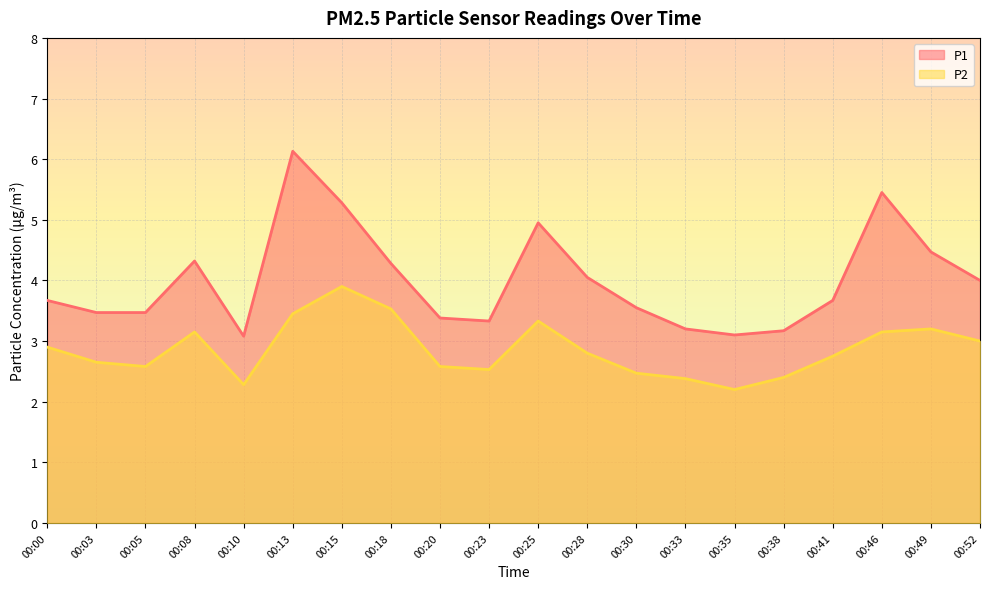

Reading left to right, list all the values displayed in this chart.

P1: 00:00=3.7	00:03=3.5	00:05=3.5	00:08=4.3	00:10=3.1	00:13=6.1	00:15=5.3	00:18=4.3	00:20=3.4	00:23=3.3	00:25=5.0	00:28=4.0	00:30=3.5	00:33=3.2	00:35=3.1	00:38=3.2	00:41=3.7	00:46=5.5	00:49=4.5	00:52=4.0
P2: 00:00=2.9	00:03=2.6	00:05=2.6	00:08=3.1	00:10=2.3	00:13=3.5	00:15=3.9	00:18=3.5	00:20=2.6	00:23=2.5	00:25=3.3	00:28=2.8	00:30=2.5	00:33=2.4	00:35=2.2	00:38=2.4	00:41=2.8	00:46=3.1	00:49=3.2	00:52=3.0